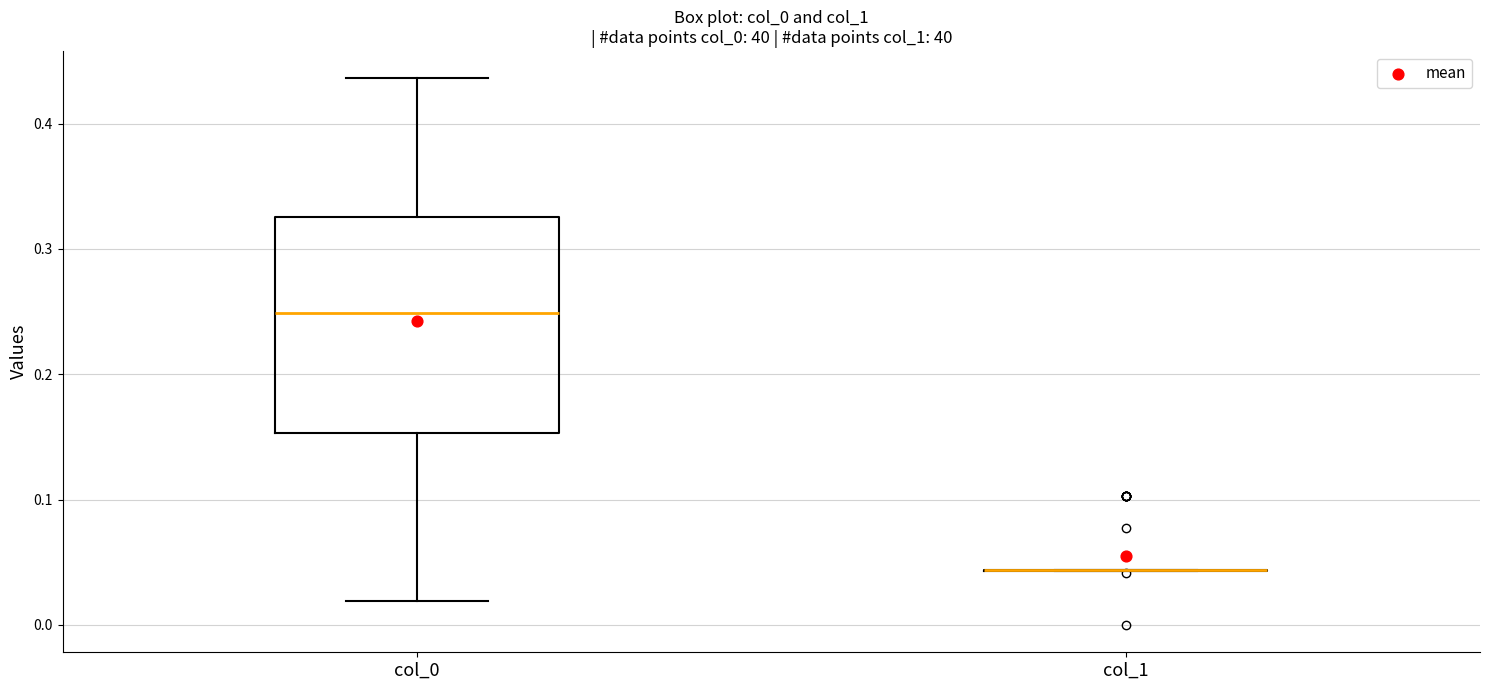

Which box is the tallest, from its lower edge to its upper edge?

col_0